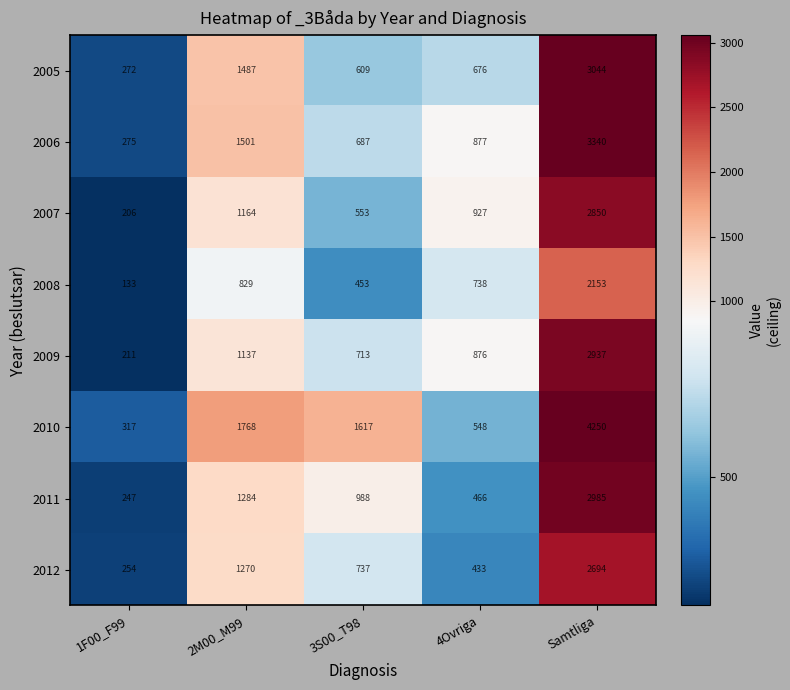

Which series has the widest spread of values?

2010